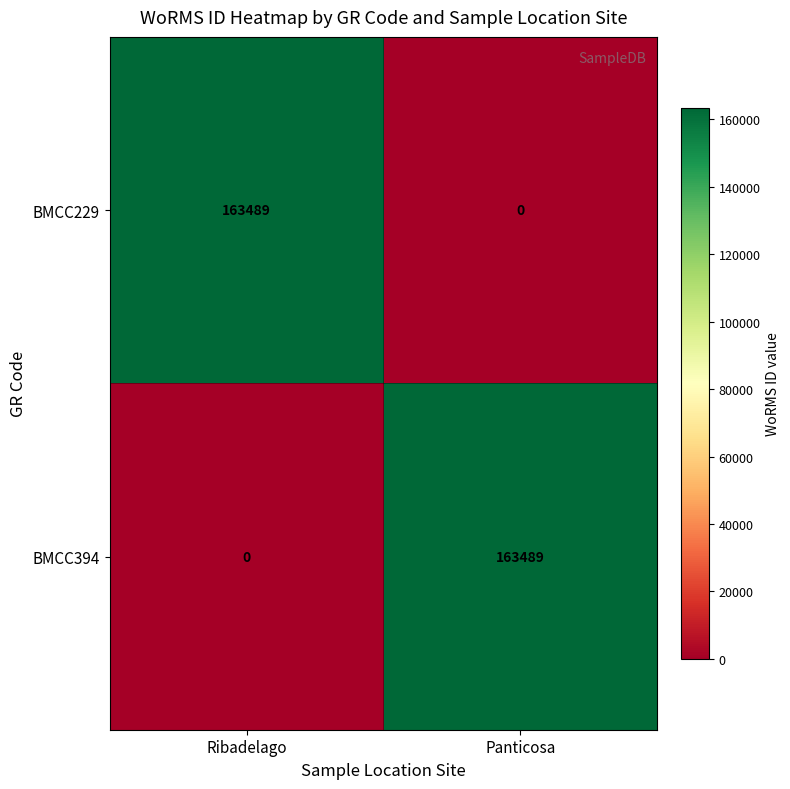

What is the total value across all series at Panticosa?

163489